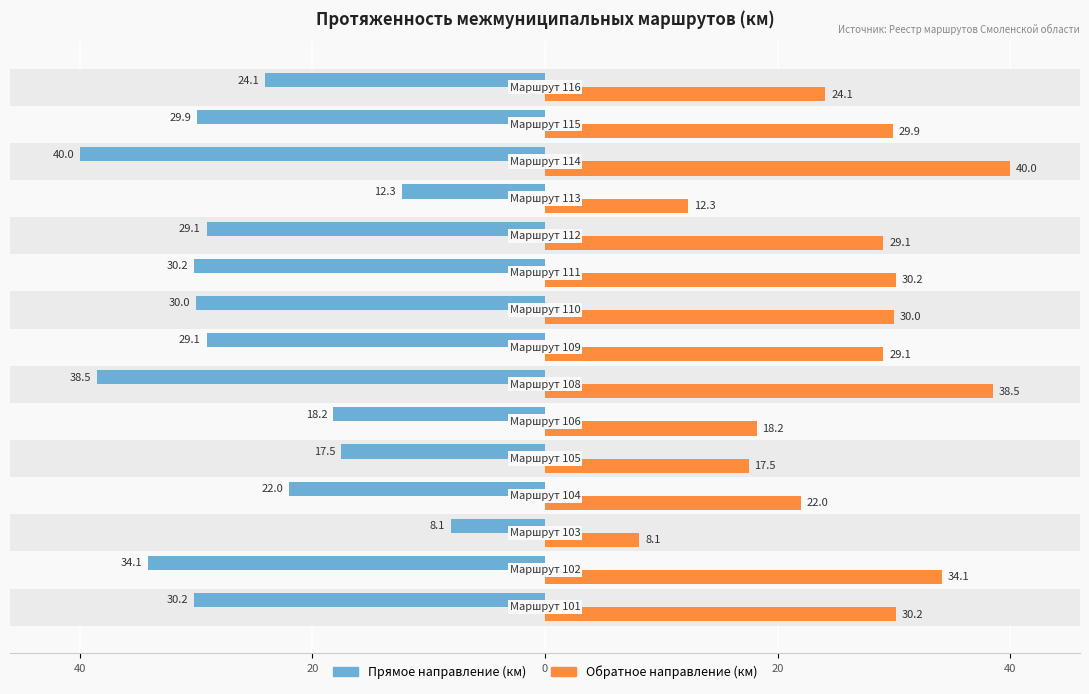

What are all the series names shown in the legend?

Прямое направление (км), Обратное направление (км)